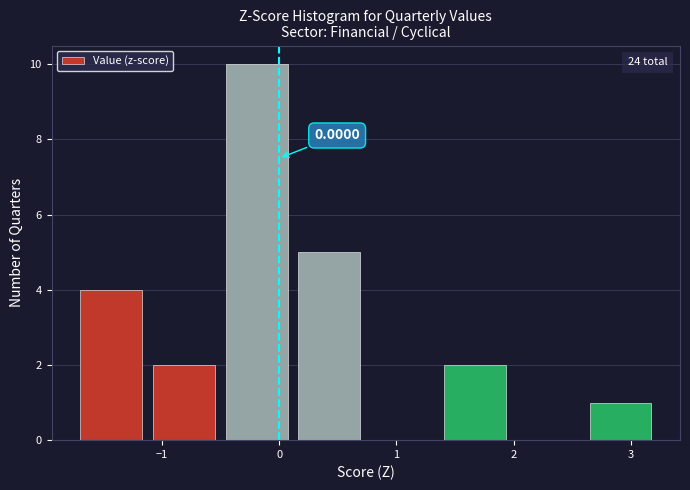

Over which range of the x-axis is the bar tallest?

-0.5 to 0.1